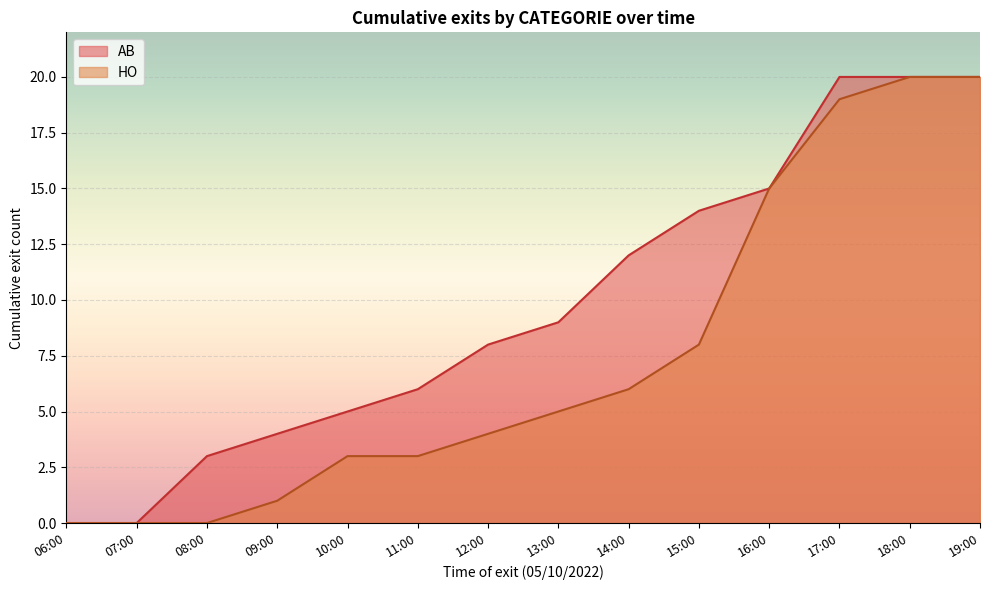

What is the total value across all series at 11:00?

9